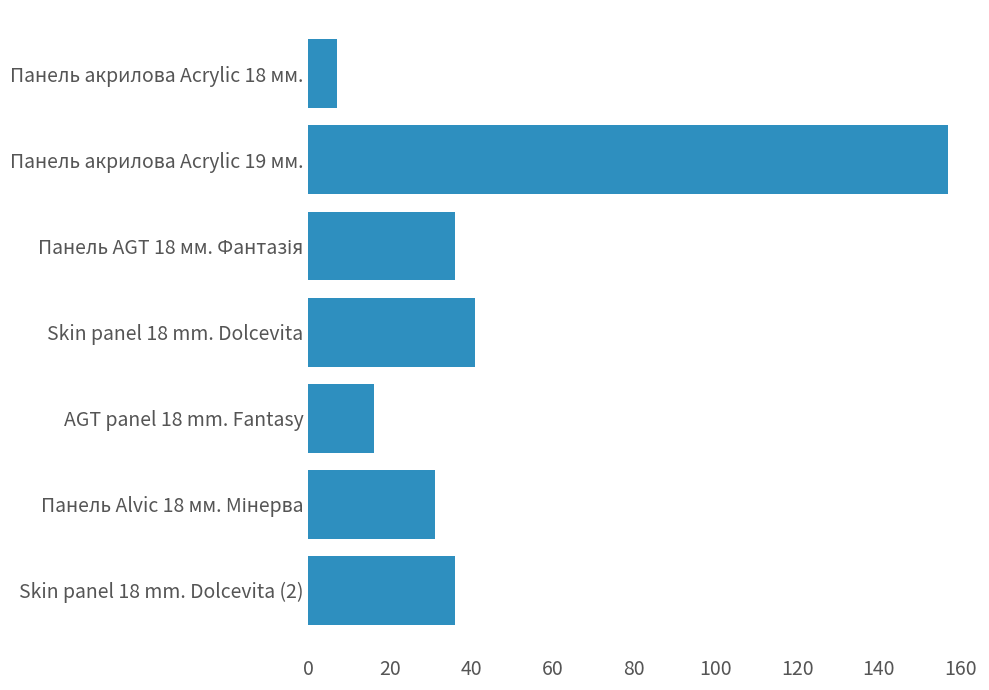

The value at AGT panel 18 mm. Fantasy is 16. True or false?

True